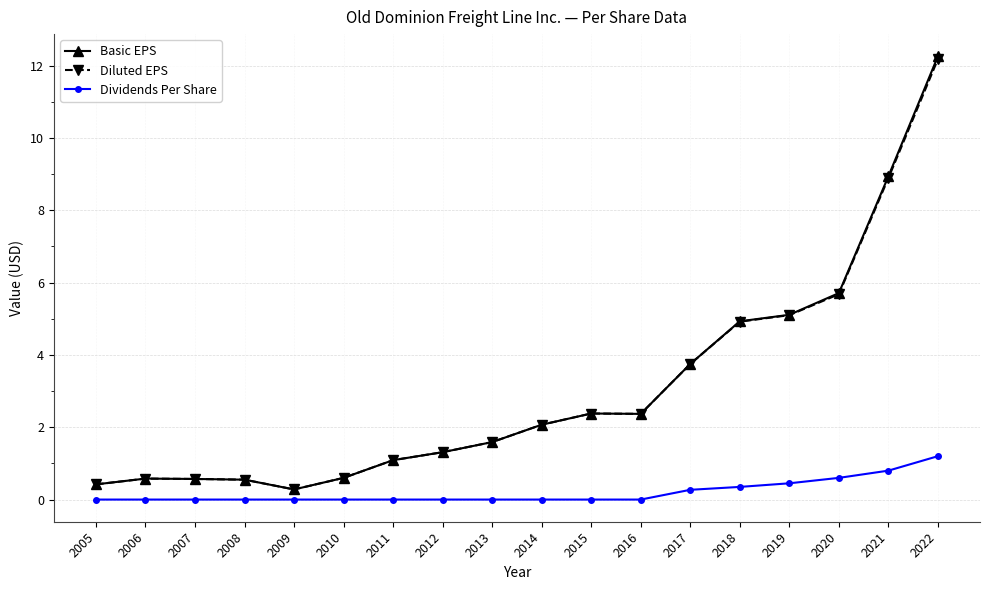

True or false: Diluted EPS has a value of 12.2 at 2021.

False